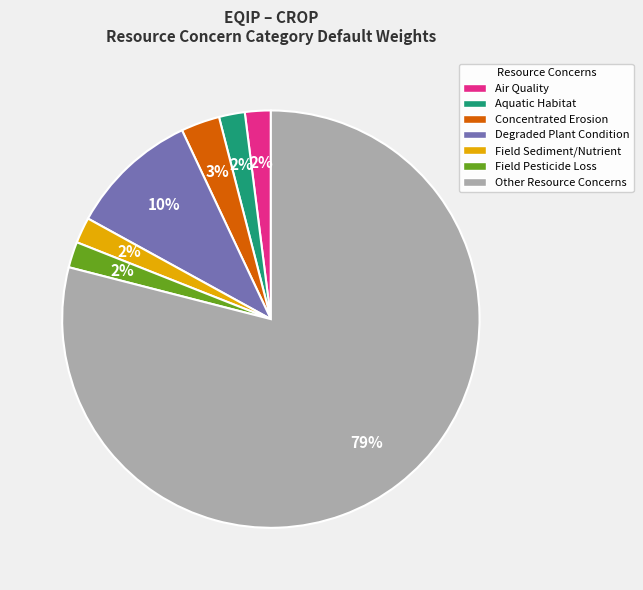

To the nearest percent, what is the combined percentage of Concentrated Erosion and Field Sediment/Nutrient?

5%